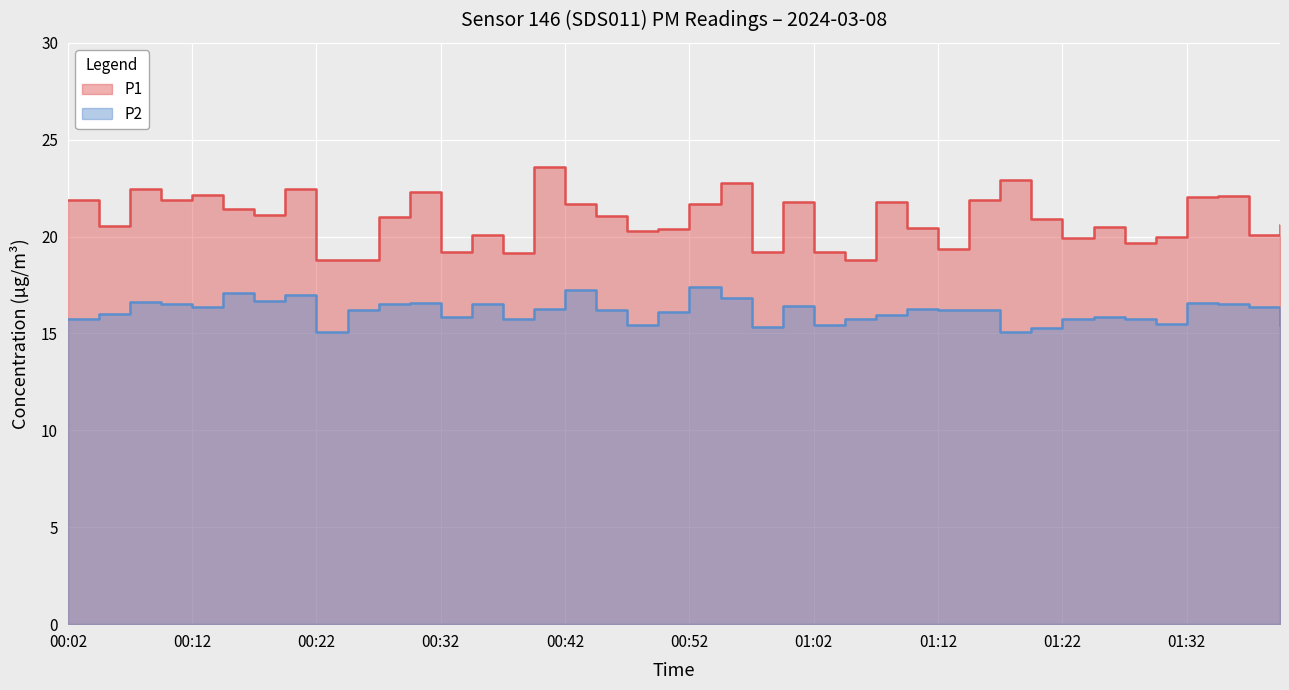

The value of P2 at 01:37 is 16.4. True or false?

True